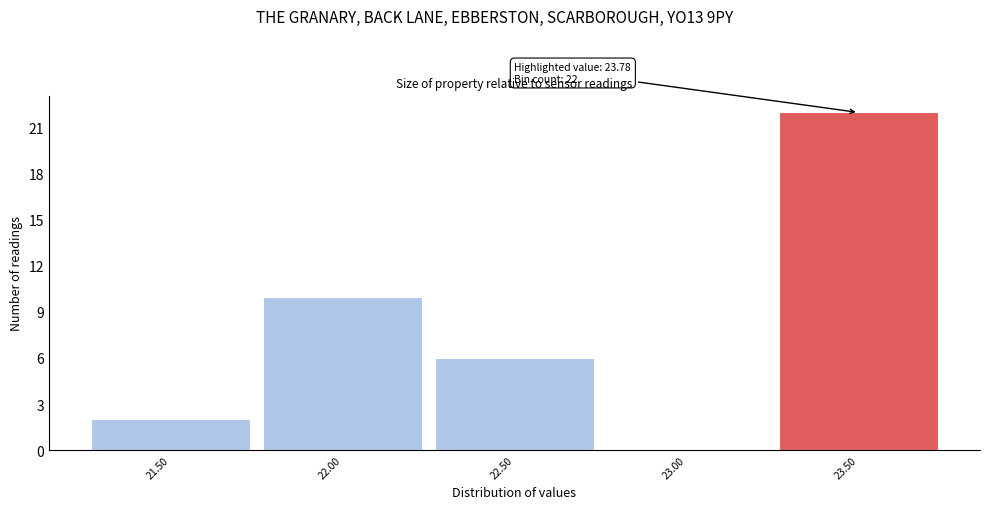

Reading left to right, transcribe all the data shown in this chart.

21.50=2	22.00=10	22.50=6	23.00=0	23.50=22